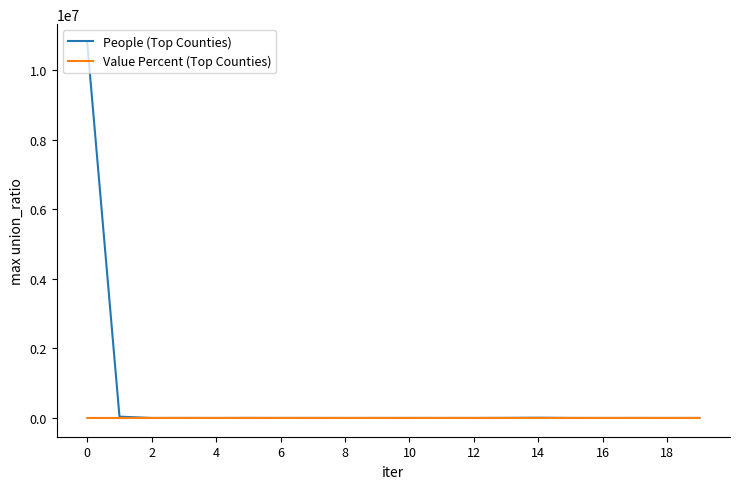

What is the maximum value for People (Top Counties)?

10793507.0